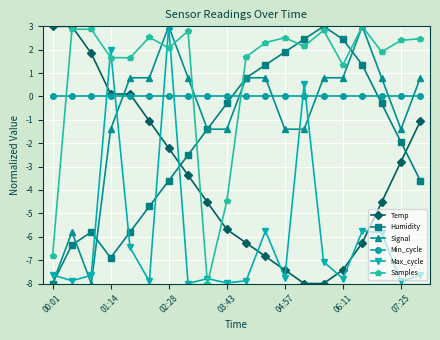

At how many categories does at least one series exceed 1?

18